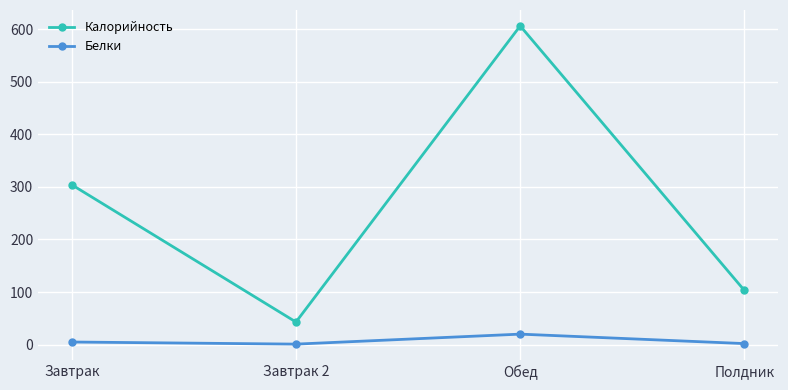

Rank the series by their average value, from lowest to highest.

Белки, Калорийность